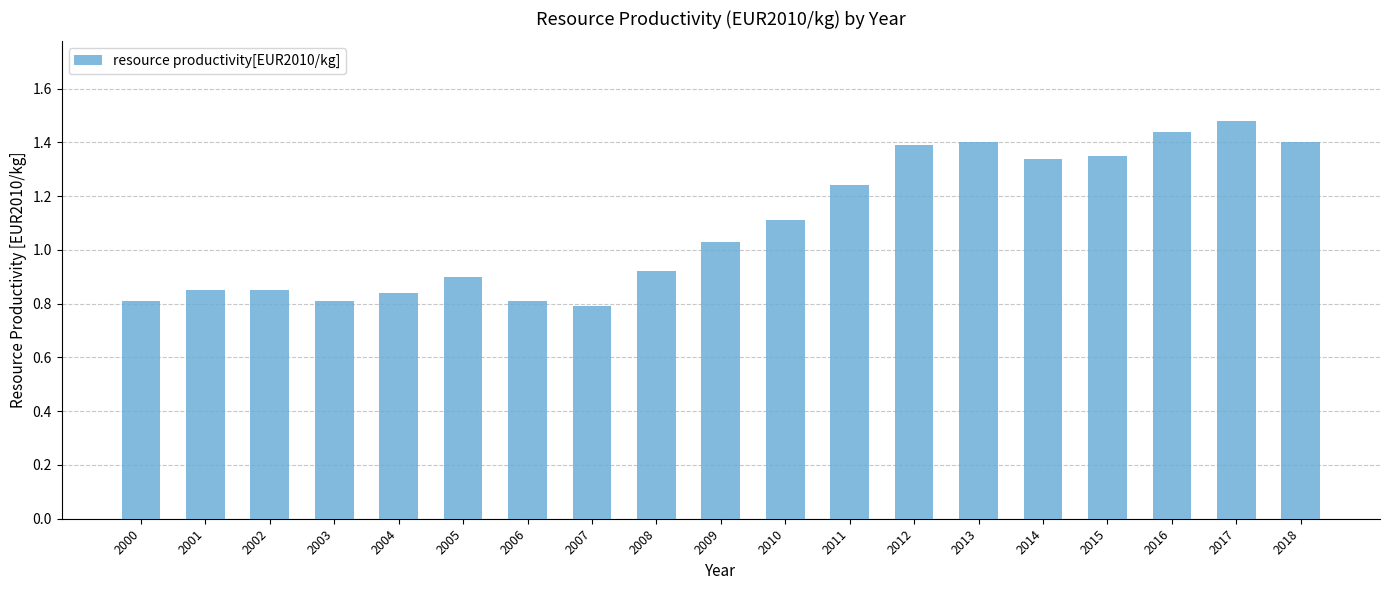

What is the average value?

1.1